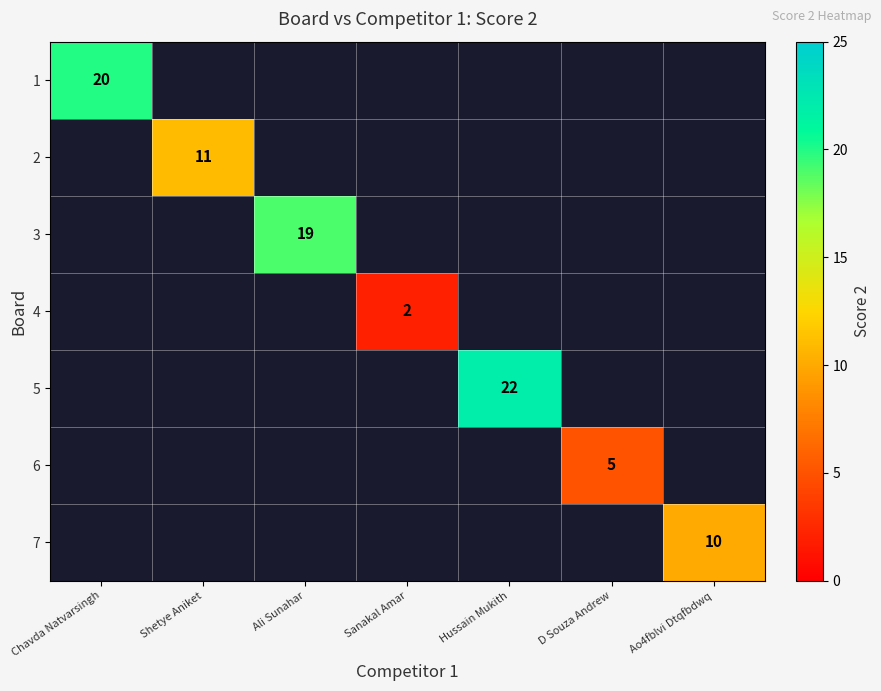

The 4 series shows 1 at Sanakal Amar. True or false?

False